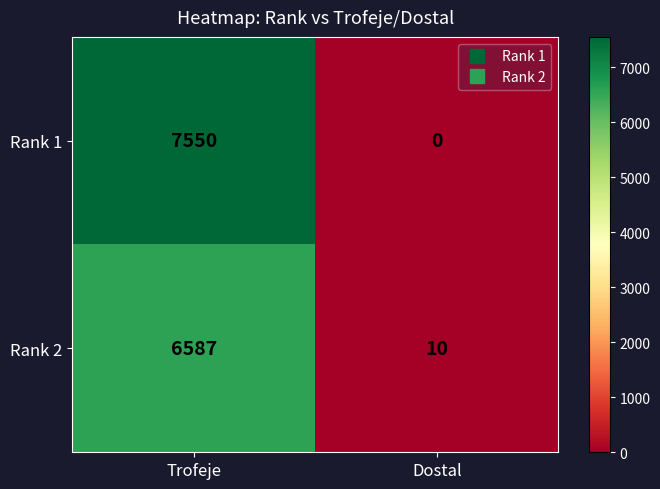

Rank the series by their average value, from lowest to highest.

Rank 2, Rank 1